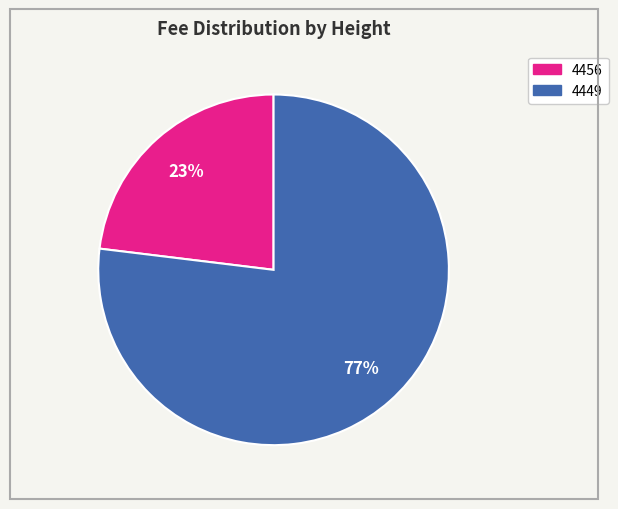

Do 4456 and 4449 together represent more than half of the pie?

Yes